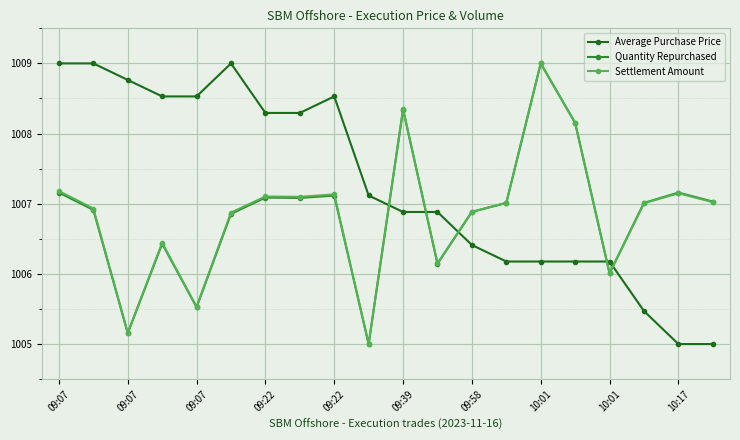

Which series has the largest total across all categories?

Average Purchase Price